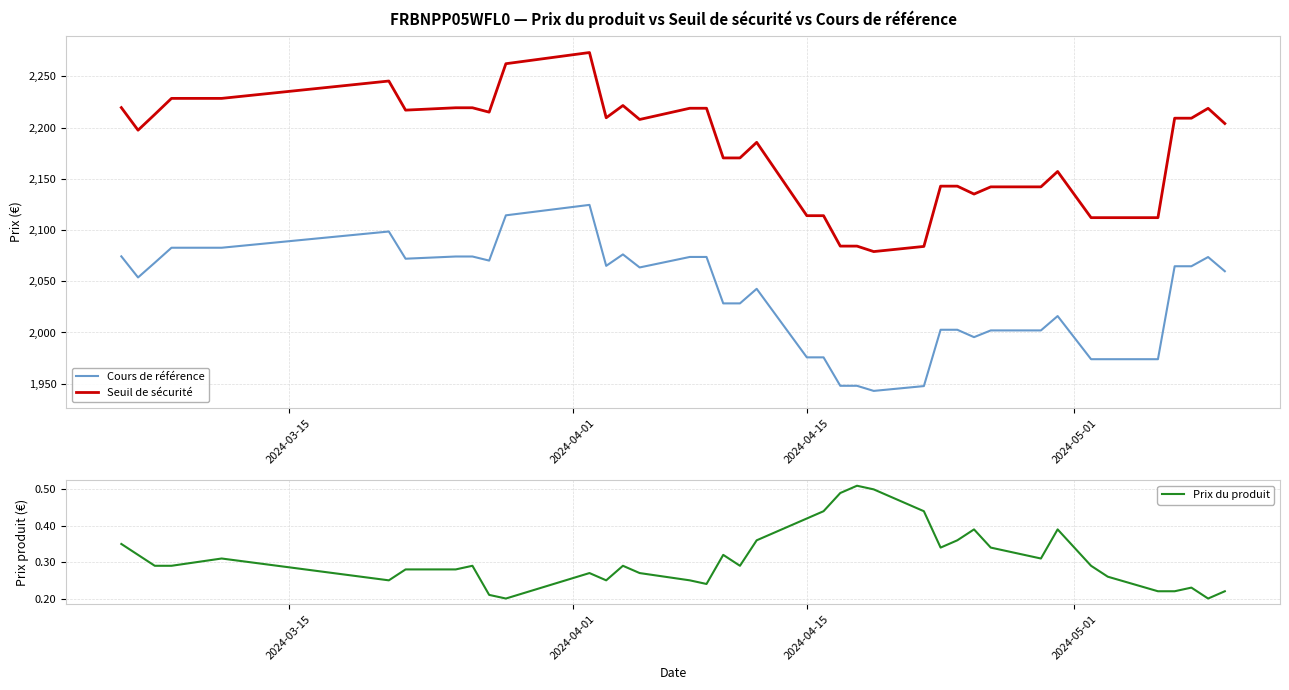

What is the highest value of the Cours de référence series?

2124.5